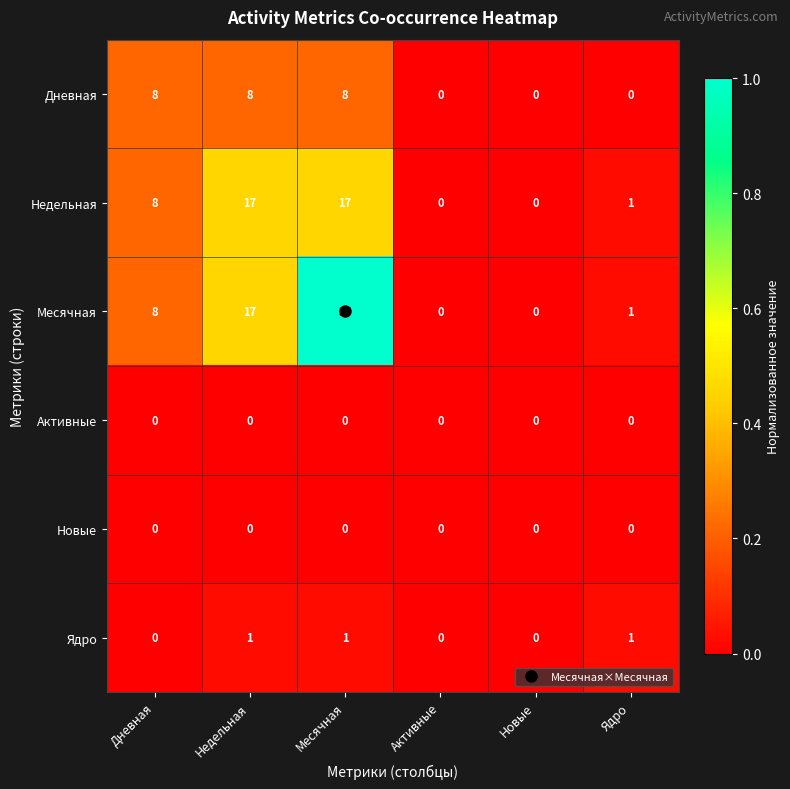

Which series has the widest spread of values?

Месячная